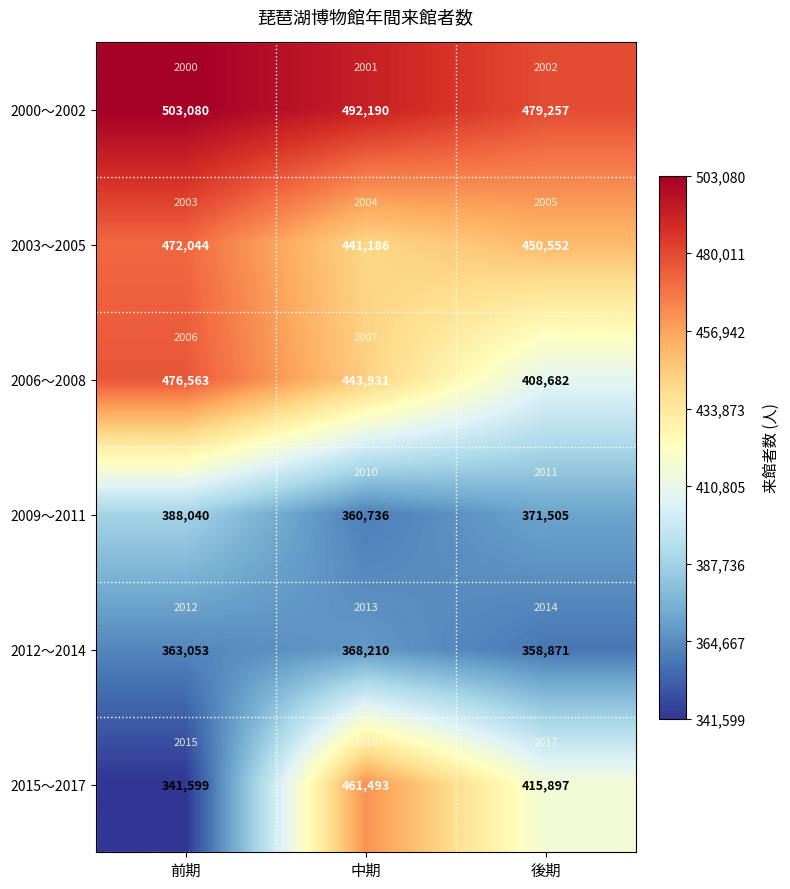

Count the 2006〜2008 values in the range 408682 to 476563.

3